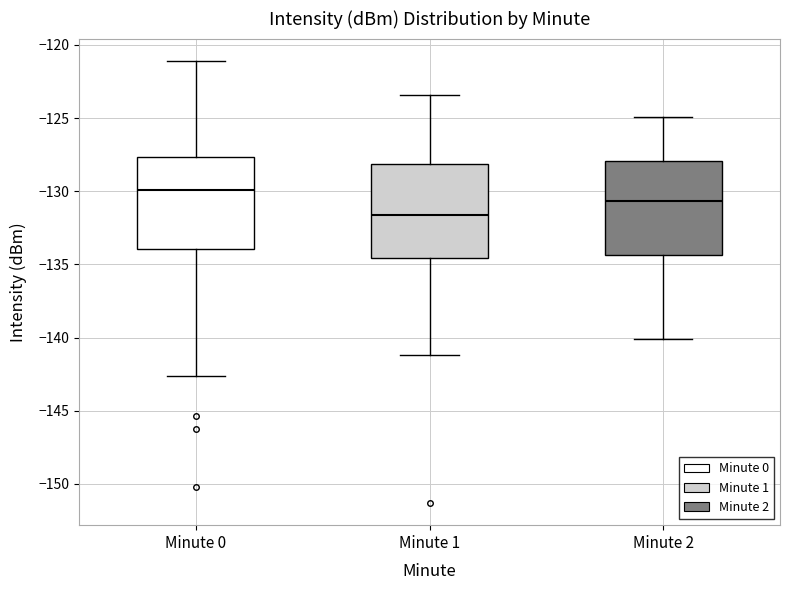

Reading left to right, transcribe this box plot: for each box, give where its median line is, the range the box spans, and where its two whiskers end, as read against the y-axis. The values are not printed on the chart, so give them approximately, as read against the axis.

Minute 0: median -130.0, box -134.0 to -127.5, whiskers -142.5 to -121.0
Minute 1: median -131.5, box -134.5 to -128.0, whiskers -141.0 to -123.5
Minute 2: median -130.5, box -134.5 to -128.0, whiskers -140.0 to -125.0